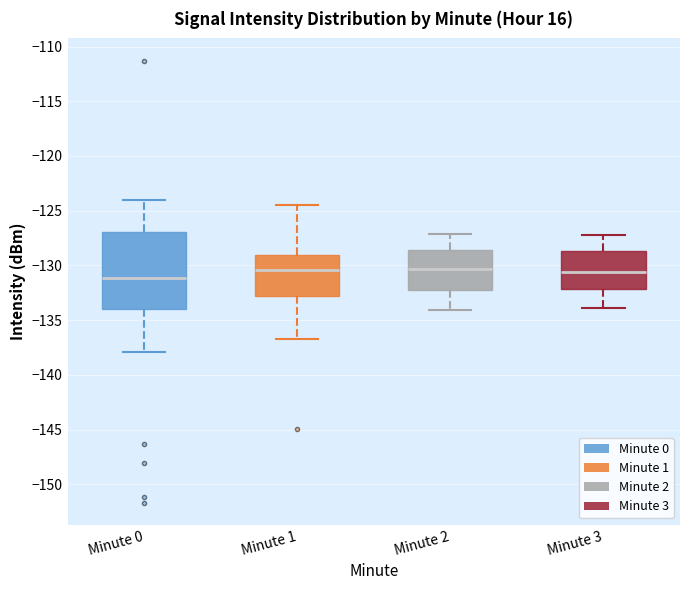

Comparing the boxes themselves (not the whiskers), which one is the tallest?

Minute 0